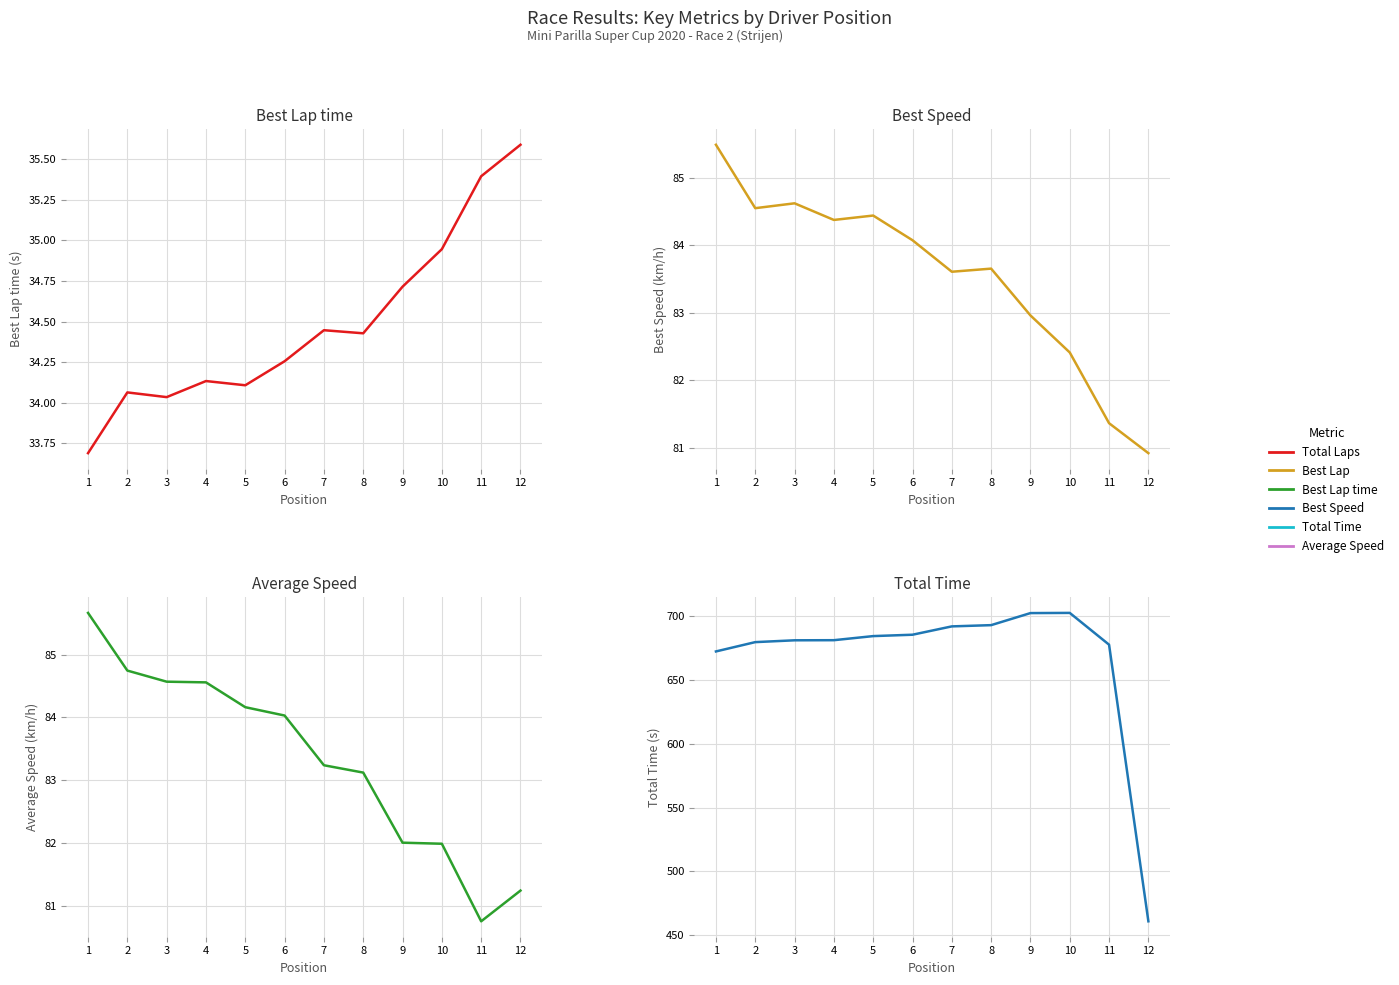

At which label is Average Speed closest to 83?

8